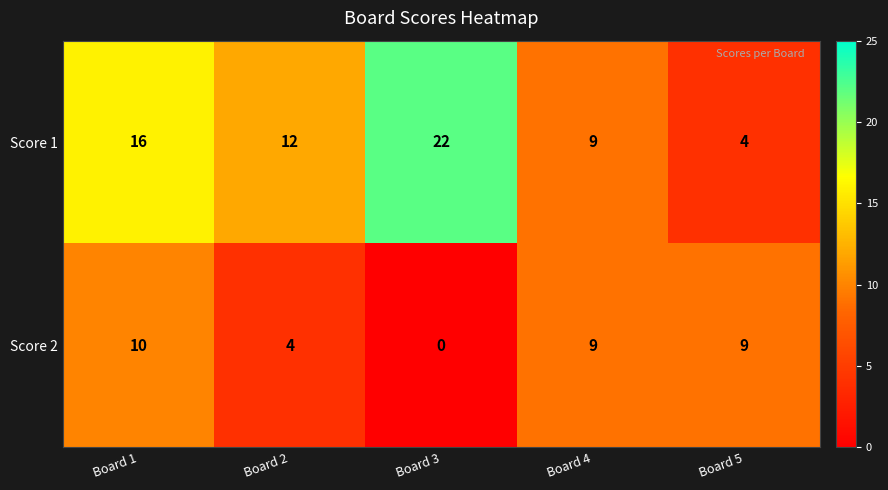

The Score 2 series shows 10 at Board 1. True or false?

True